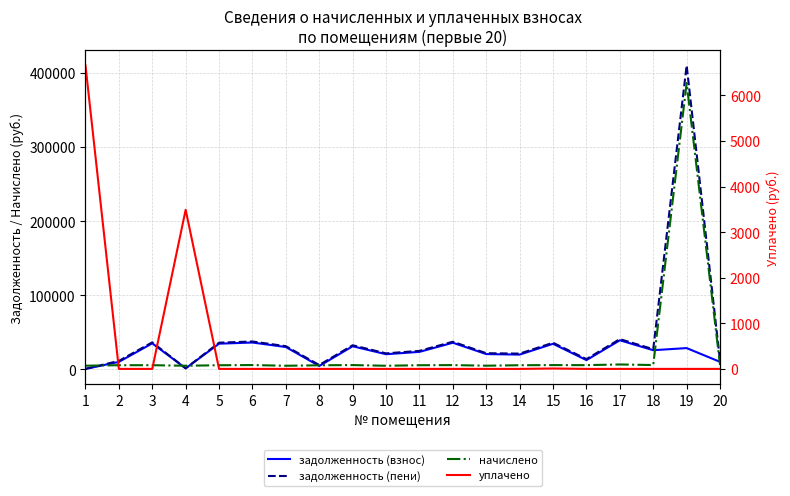

Is it true that задолженность (взнос) equals 39965.0 at 7?

False